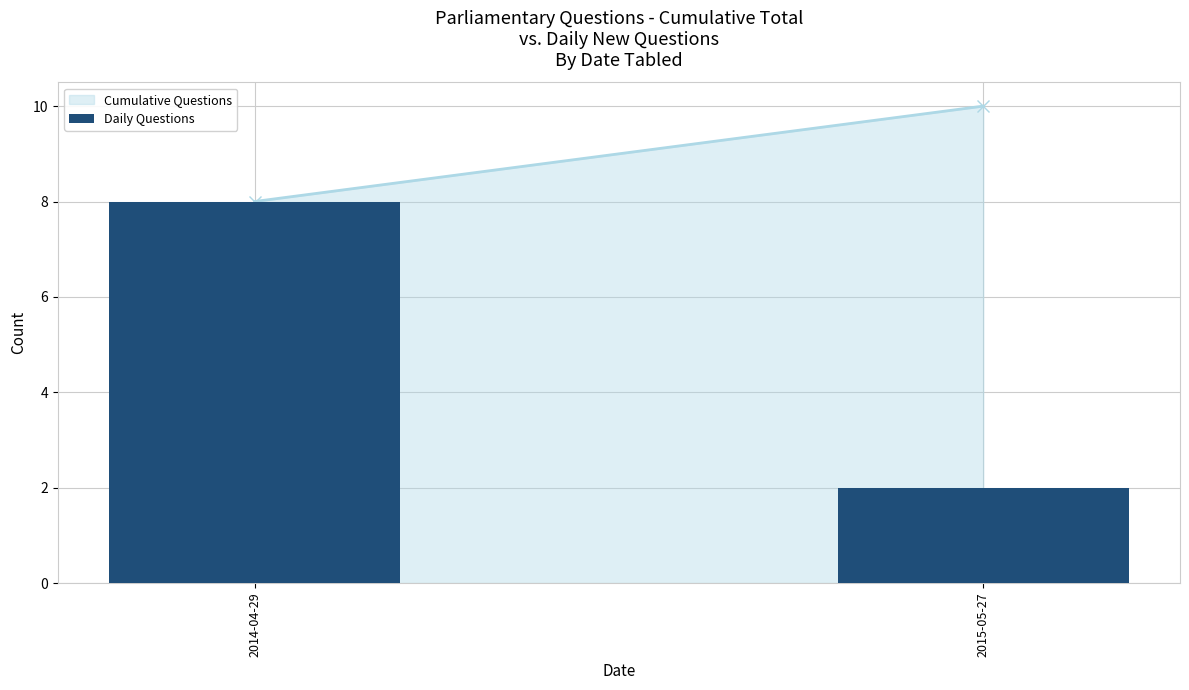

Reading left to right, extract all data points from this chart.

2014-04-29=8	2015-05-27=2